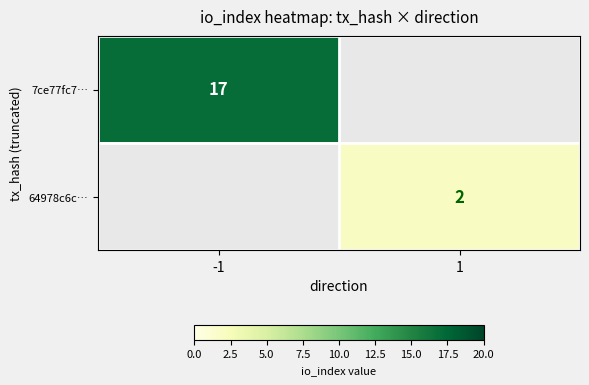

True or false: 7ce77fc7… has a value of 26 at -1.

False